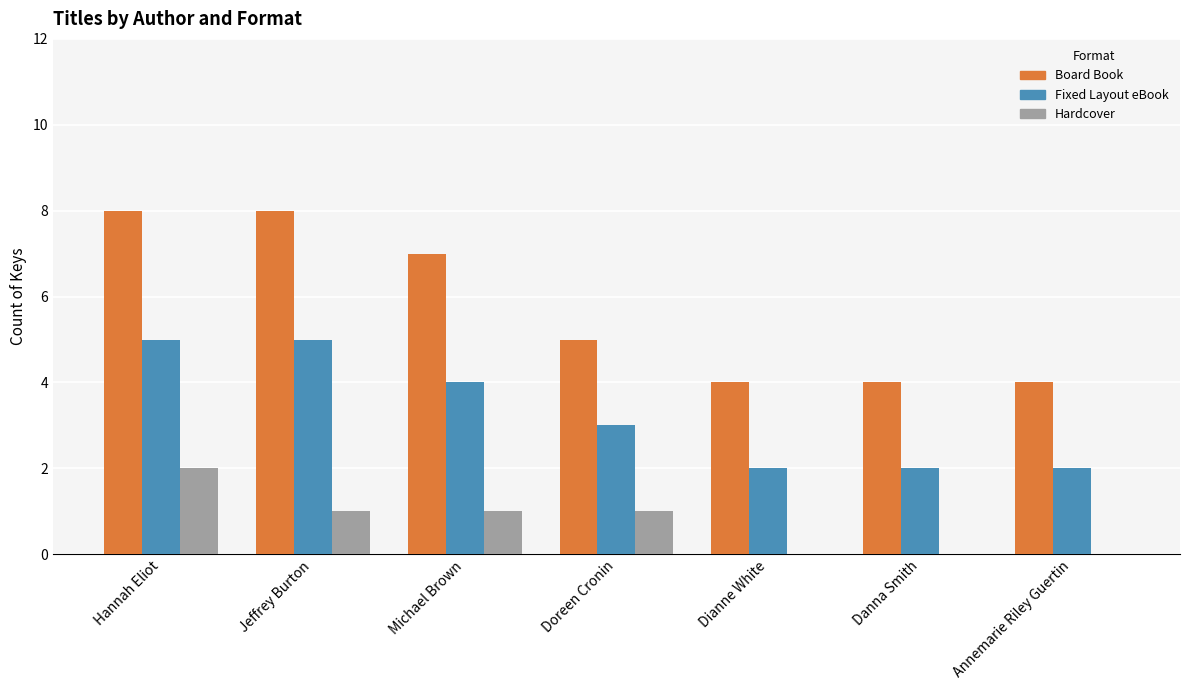

At which category is the sum across all series the highest?

Hannah Eliot